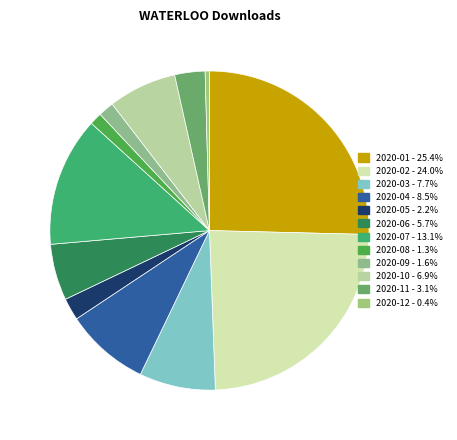

What percentage do 2020-03 and 2020-12 together represent?

8.1%